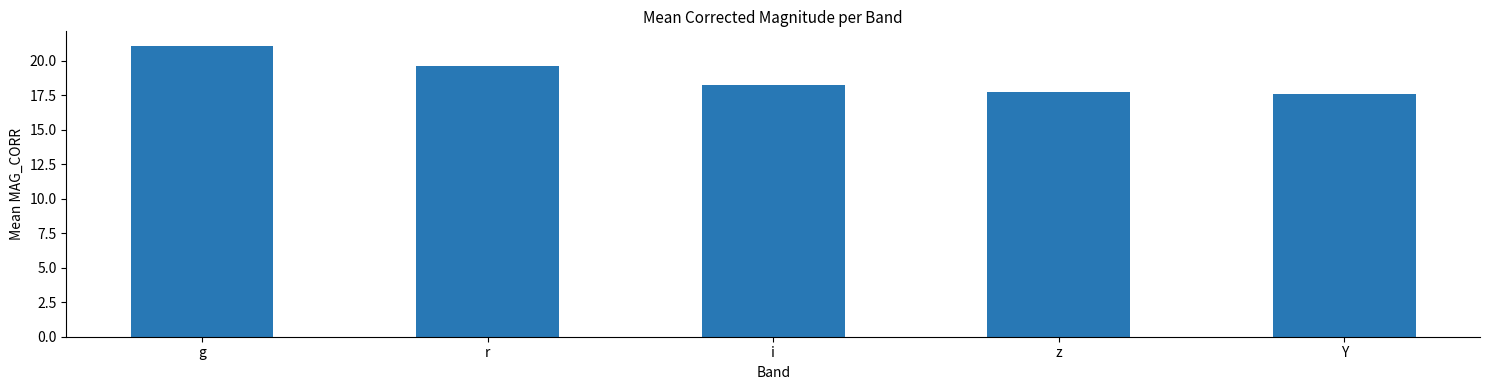

What is the approximate value at z?

17.7